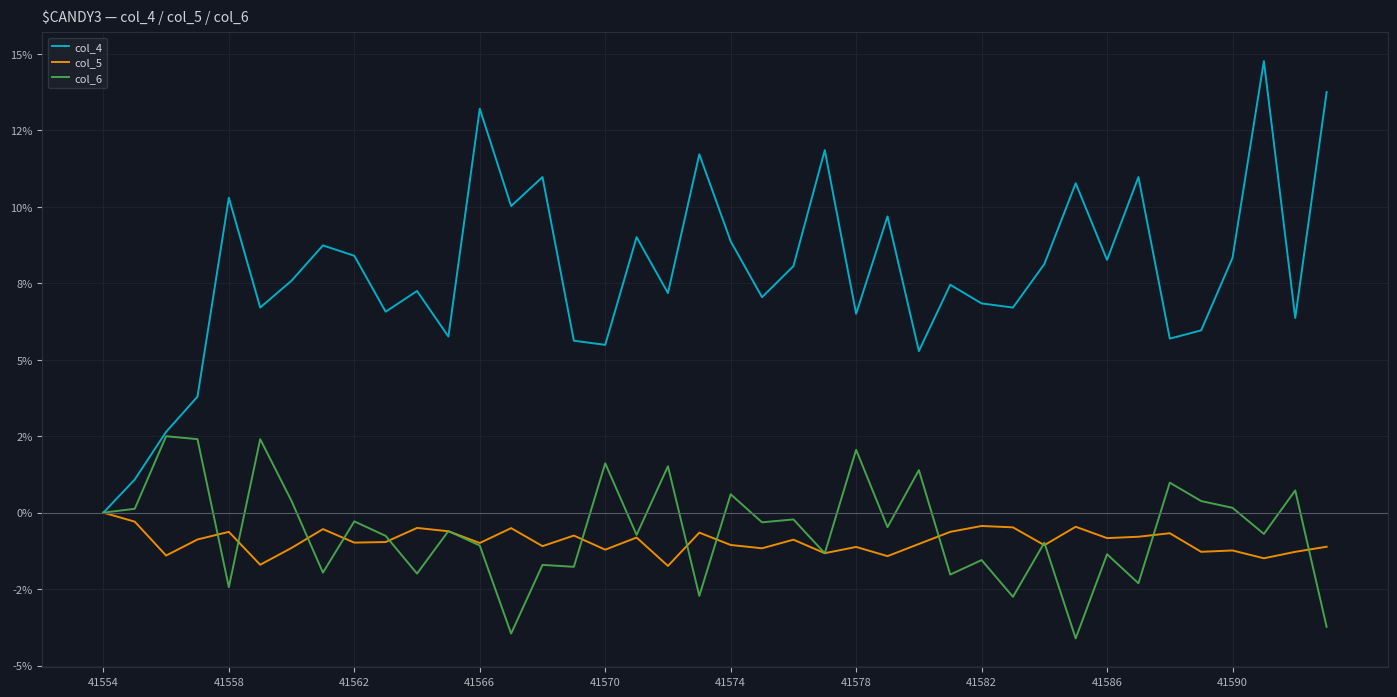

Is this an area chart (filled region under the line)?

No